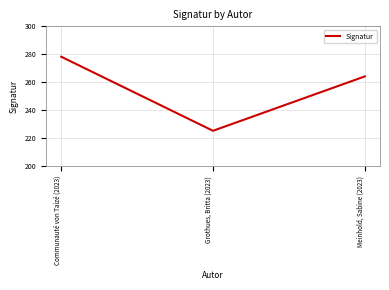

Does the chart display data point markers on the line(s)?

No